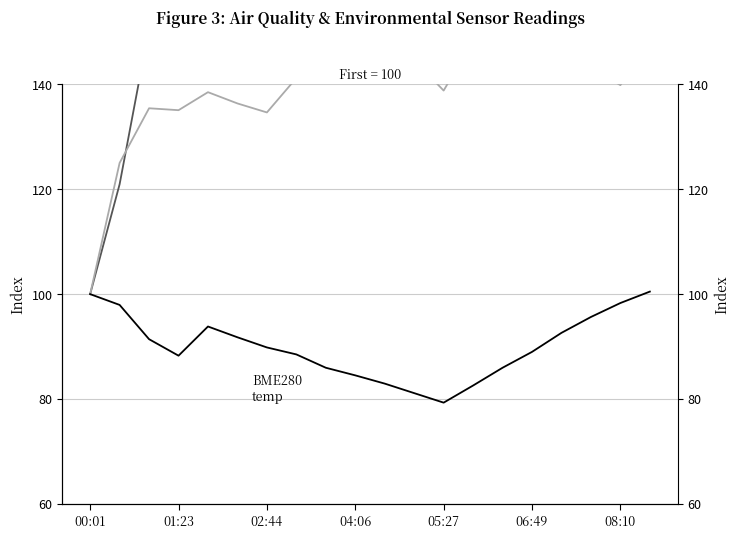

What is the minimum value for SDS_P1?

100.0